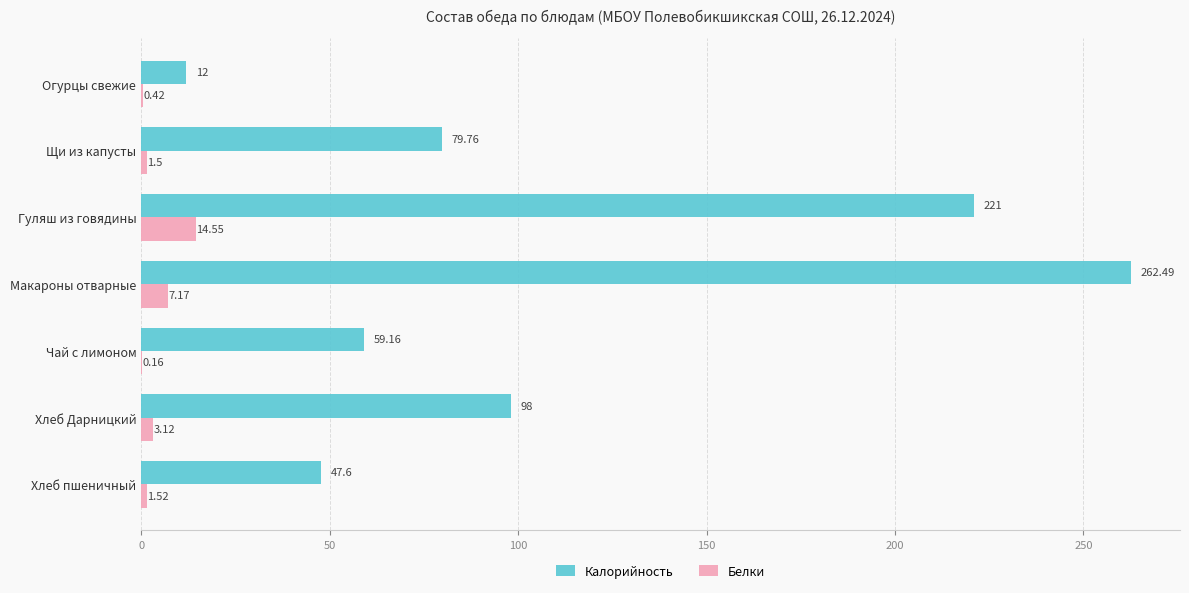

Is the value of Белки at Хлеб пшеничный greater than the value of Калорийность at Гуляш из говядины?

No